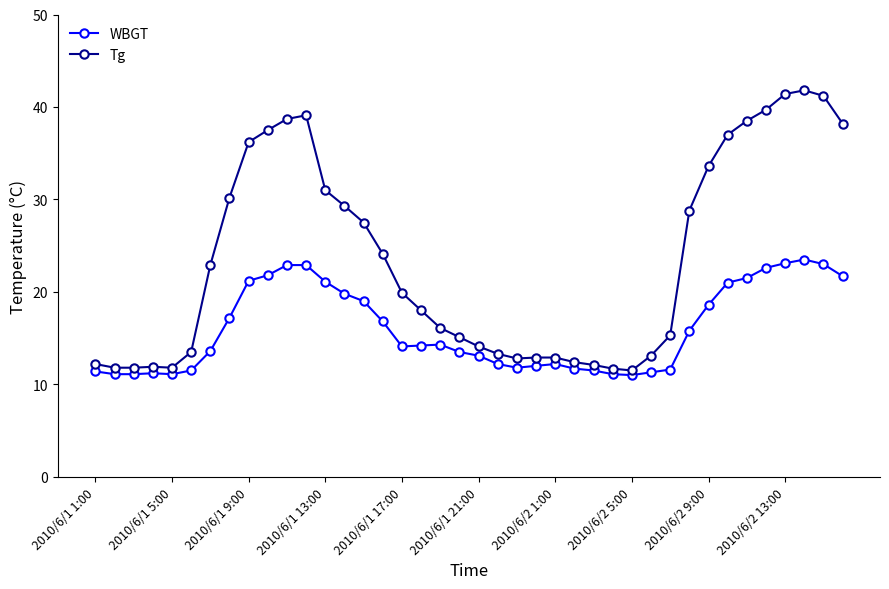

What are all the series names shown in the legend?

WBGT, Tg